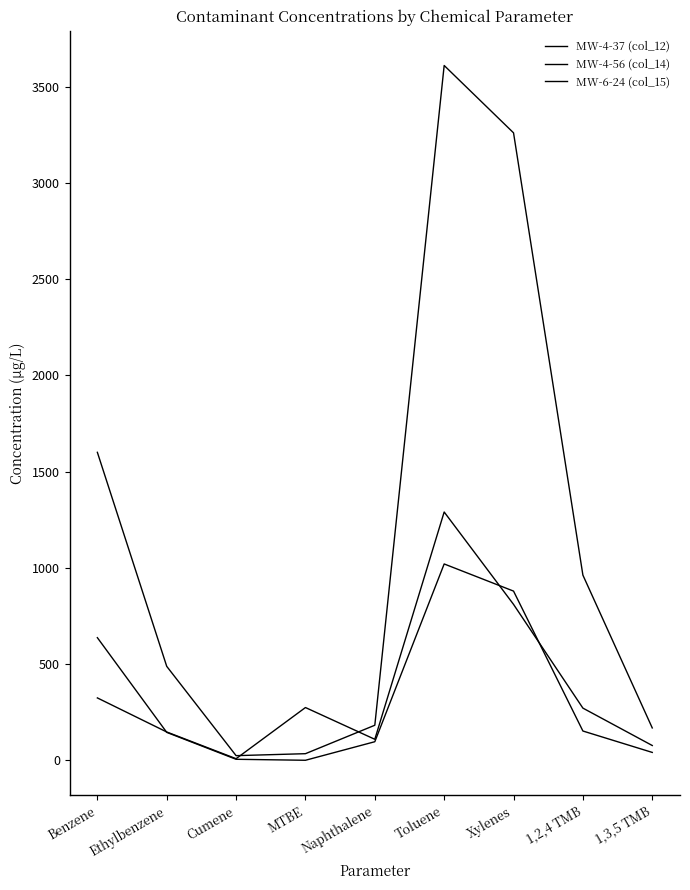

Does the chart have visible grid lines?

No